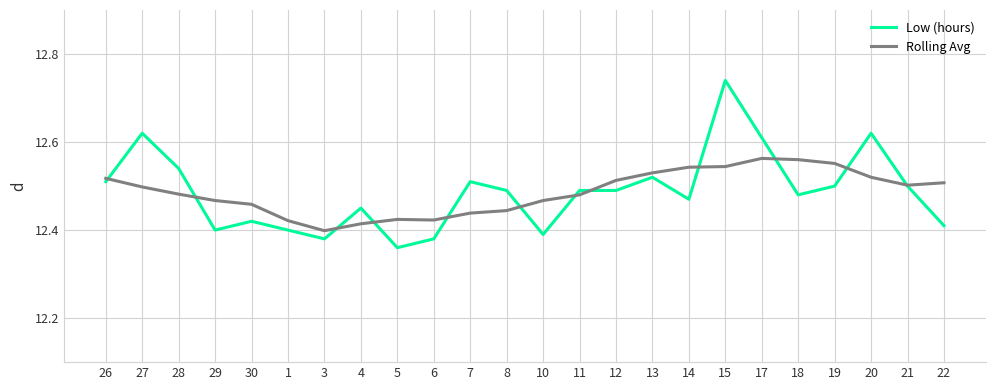

What position from the right is 12?

10